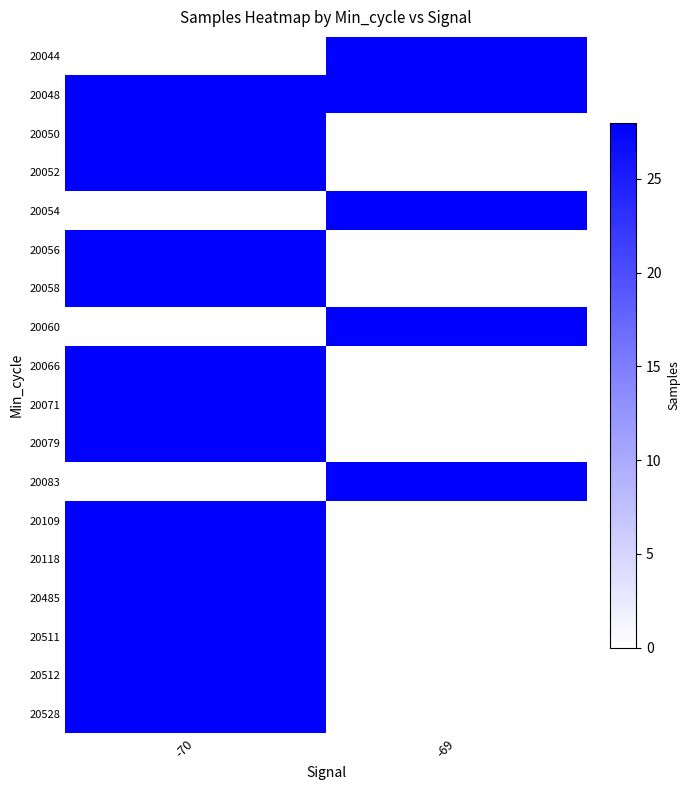

What is the difference between the highest and lowest values at -70?

28